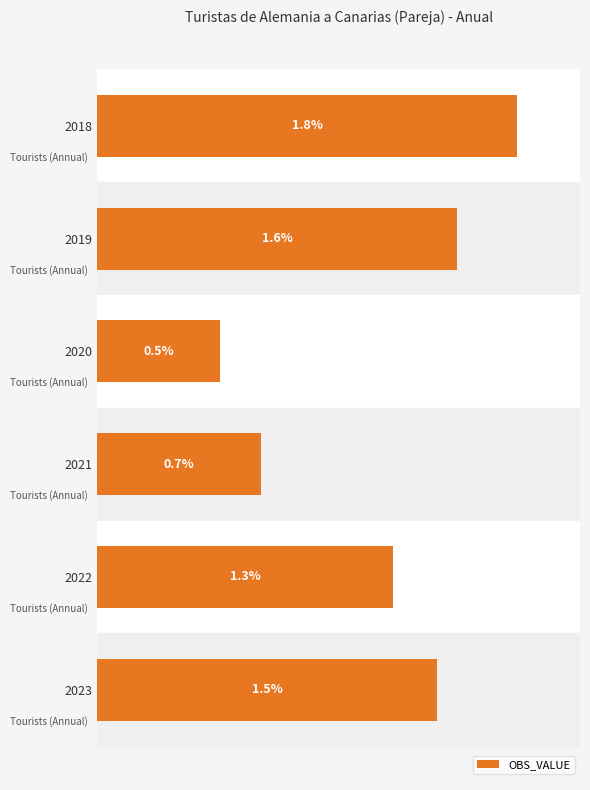

Are the bars horizontal?

Yes